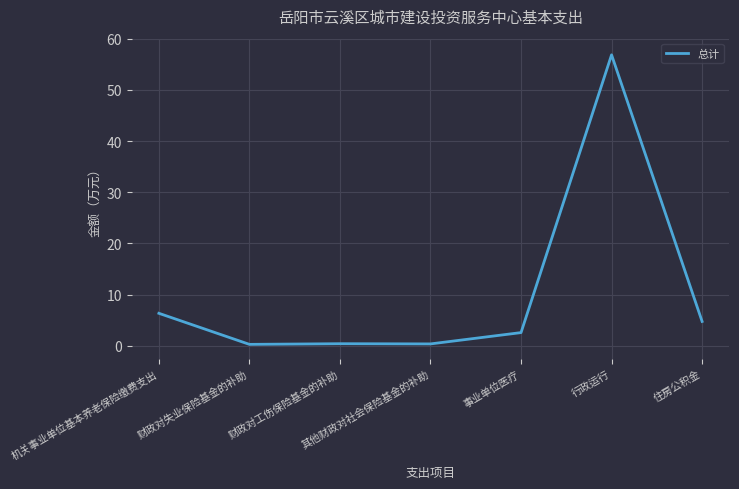

What is the maximum value shown in the chart?

56.8